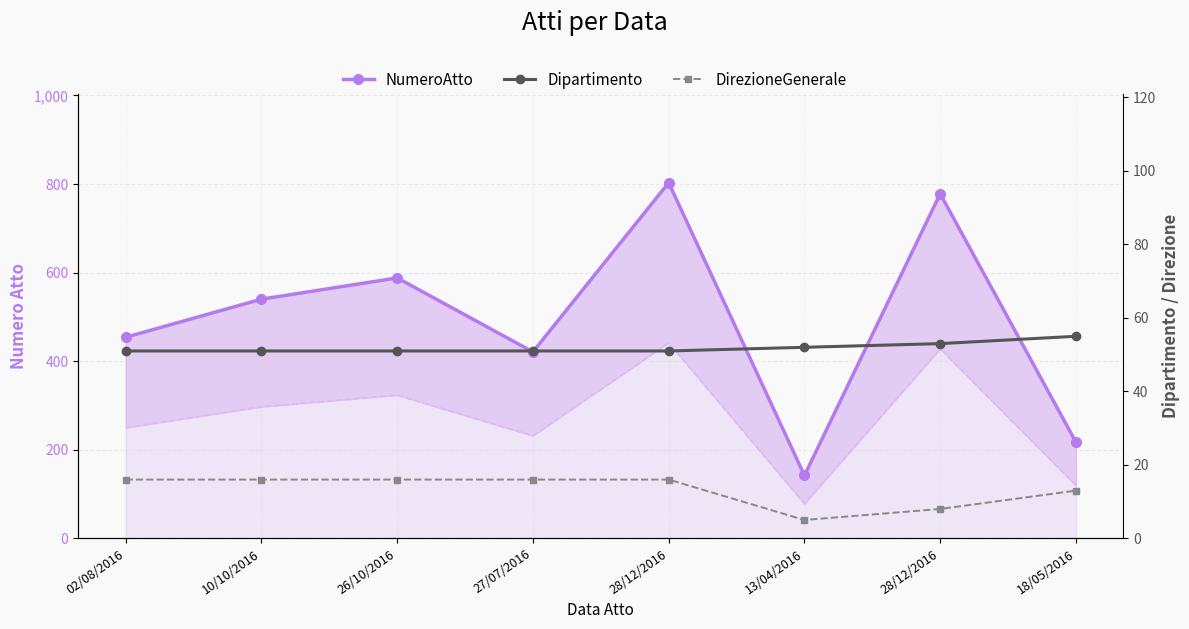

Reading right to left, list all the values displayed in this chart.

NumeroAtto: 18/05/2016=217	28/12/2016=778	13/04/2016=142	28/12/2016=803	27/07/2016=421	26/10/2016=588	10/10/2016=540	02/08/2016=454
Dipartimento: 18/05/2016=55	28/12/2016=53	13/04/2016=52	28/12/2016=51	27/07/2016=51	26/10/2016=51	10/10/2016=51	02/08/2016=51
DirezioneGenerale: 18/05/2016=13	28/12/2016=8	13/04/2016=5	28/12/2016=16	27/07/2016=16	26/10/2016=16	10/10/2016=16	02/08/2016=16